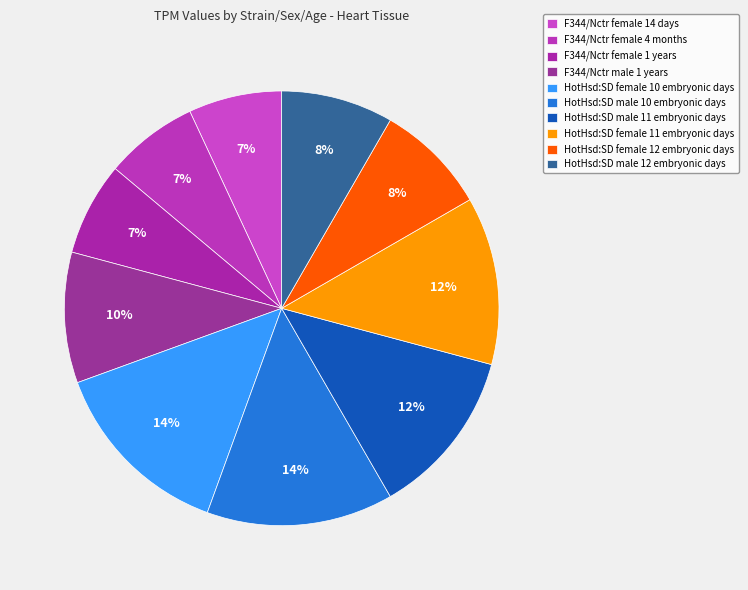

Is it true that HotHsd:SD female 10 embryonic days is 4% of the pie?

False